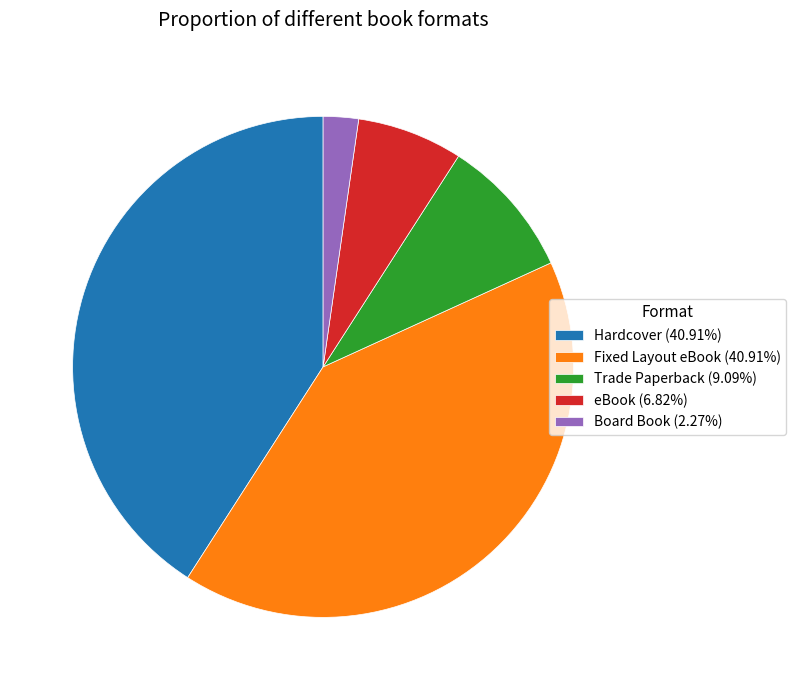

What is the ratio of the value at eBook (6.82%) to the value at Board Book (2.27%)?

3.0